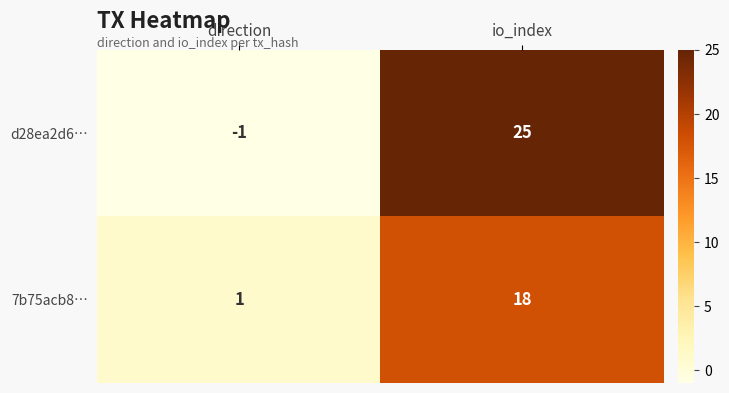

What value does the 7b75acb8… series have at io_index?

18